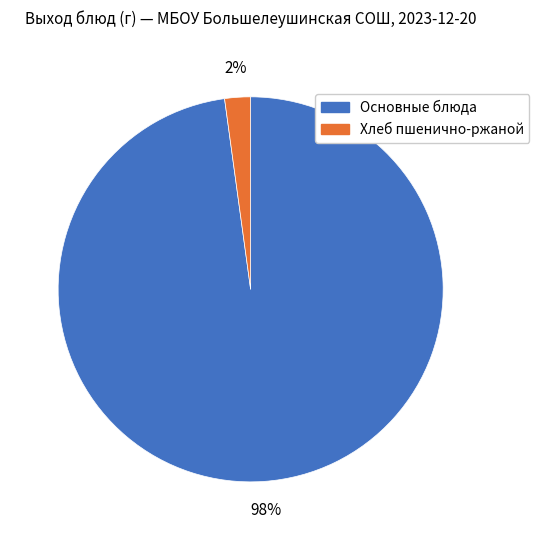

Does any single category account for the majority?

Yes